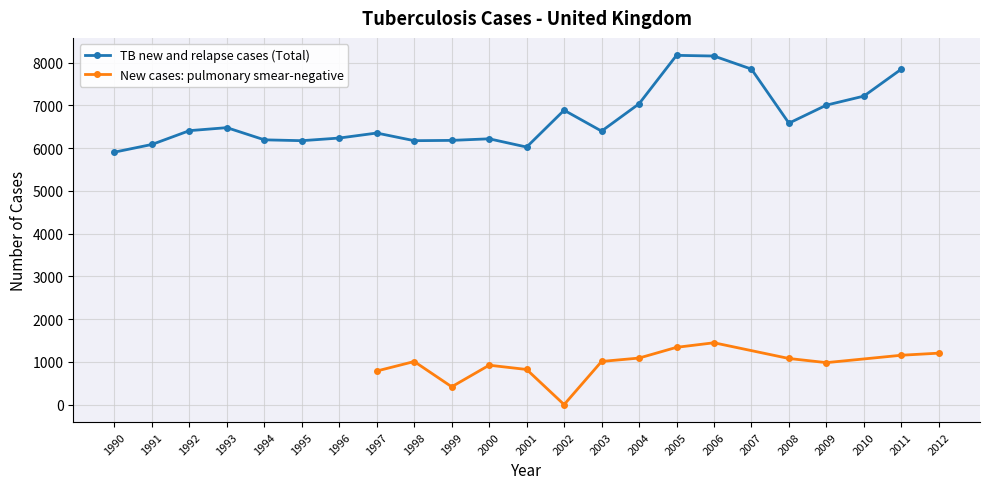

At which category does the chart reach its peak across all series?

2005